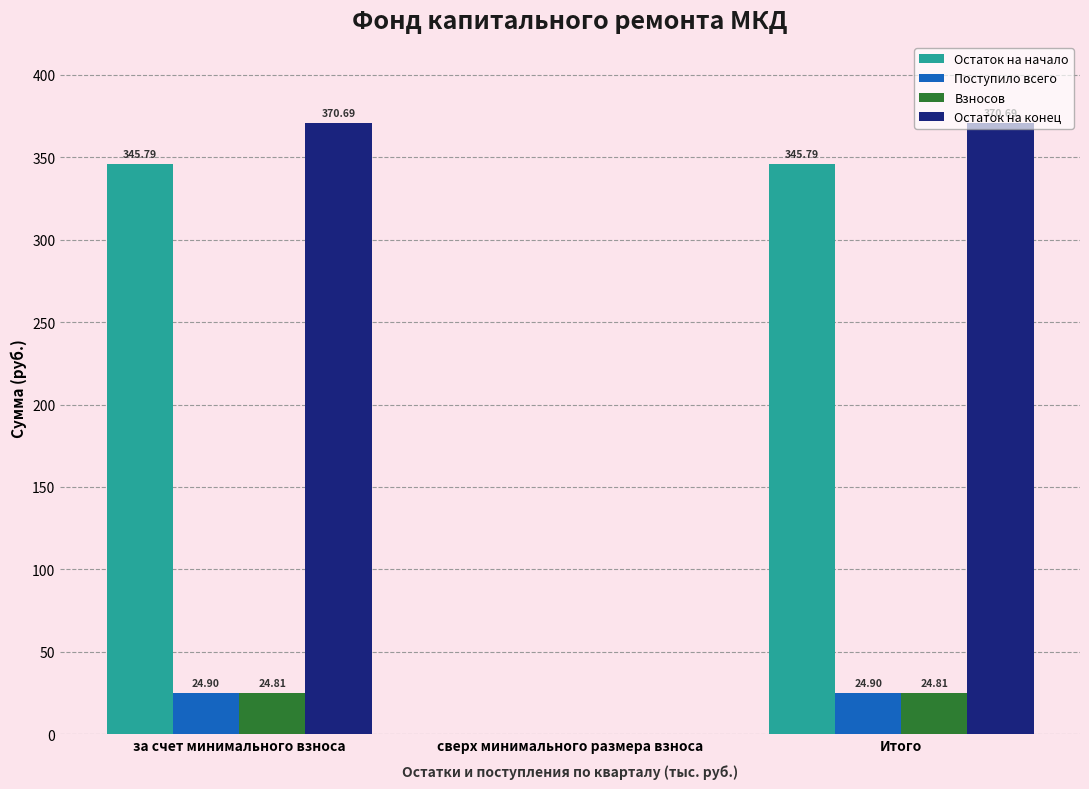

Is the value of Поступило всего at за счет минимального взноса greater than the value of Остаток на конец at Итого?

No